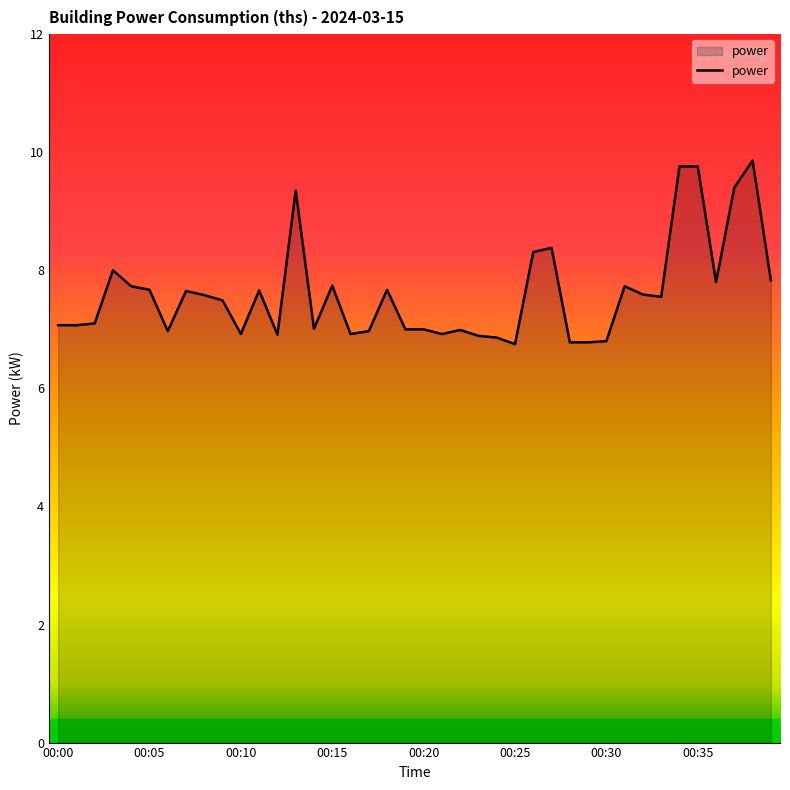

What is the smallest value displayed?

6.8